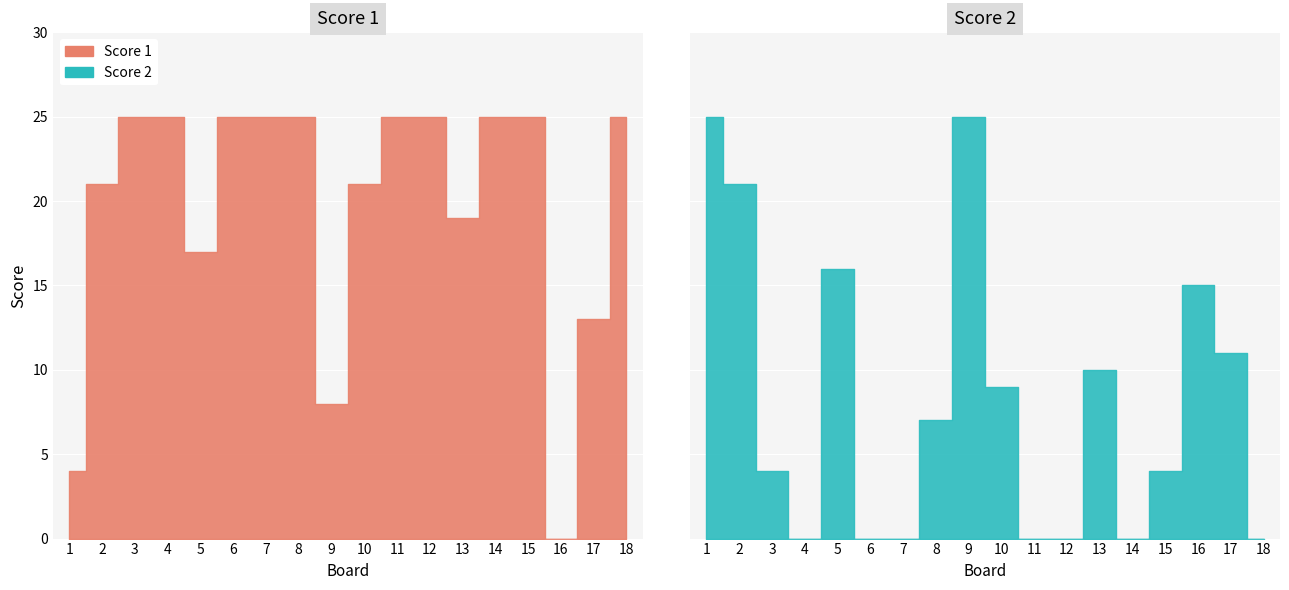

List the series in order of their peak value, lowest first.

Score 1, Score 2